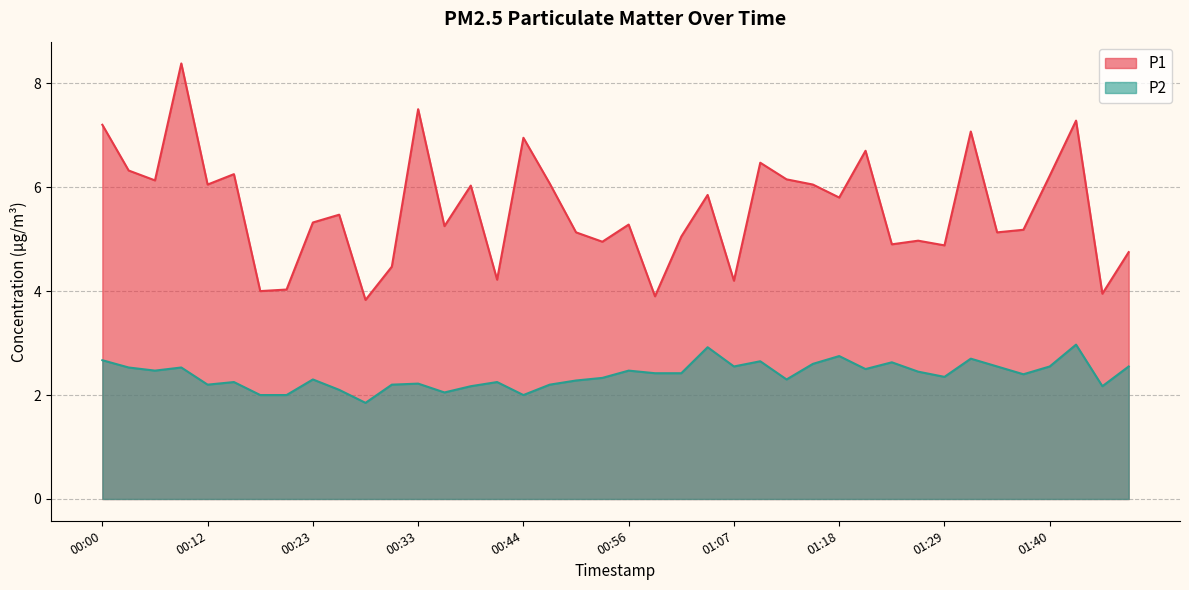

What is the maximum value shown in the chart?

8.4